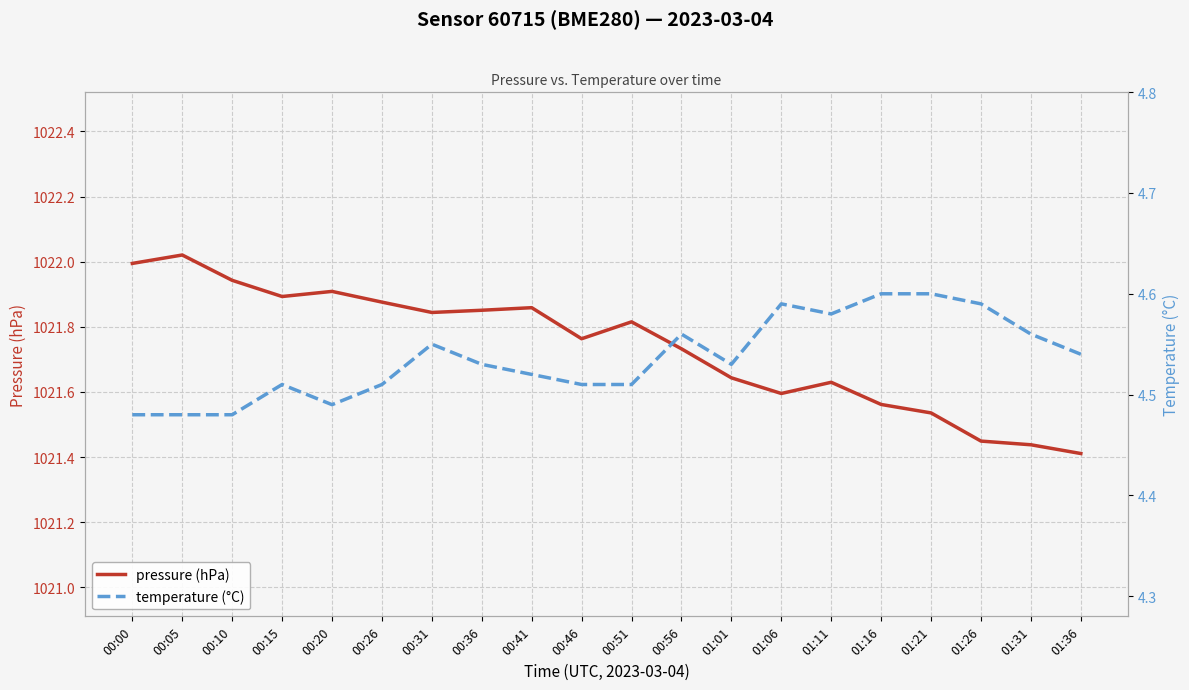

What is the greatest value displayed?

1022.0